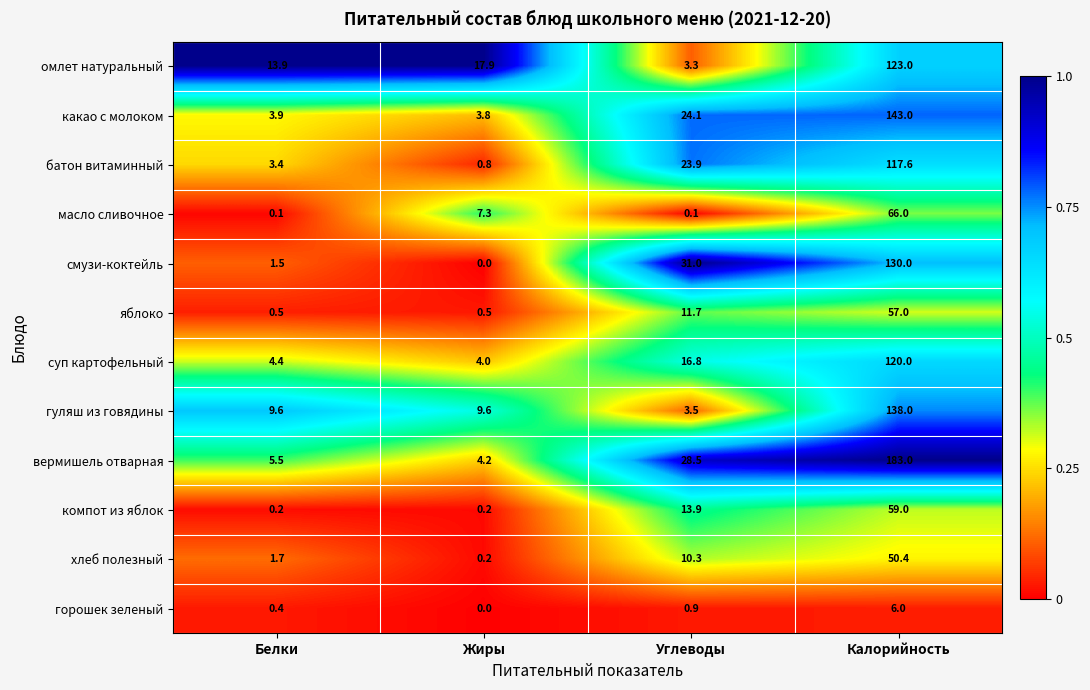

Which category has the highest value across all series?

Калорийность